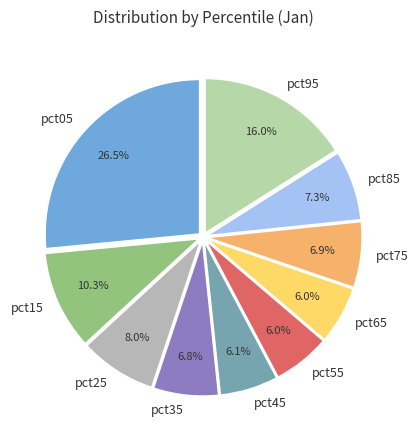

To the nearest percent, what portion does pct55 represent?

6%